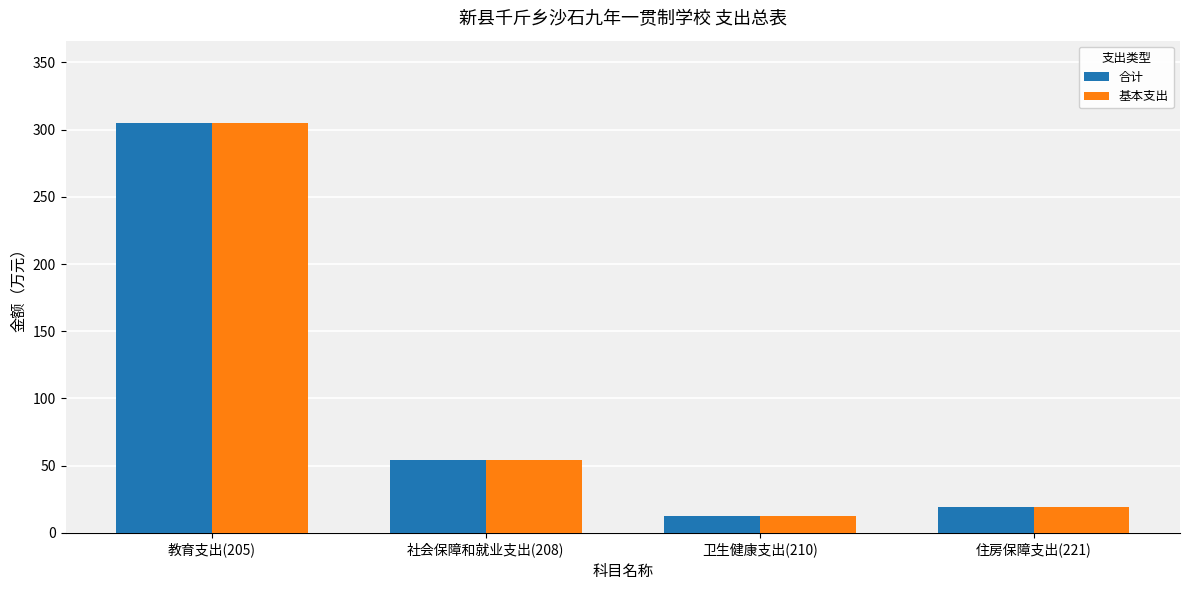

Which category has the lowest value across all series?

卫生健康支出(210)